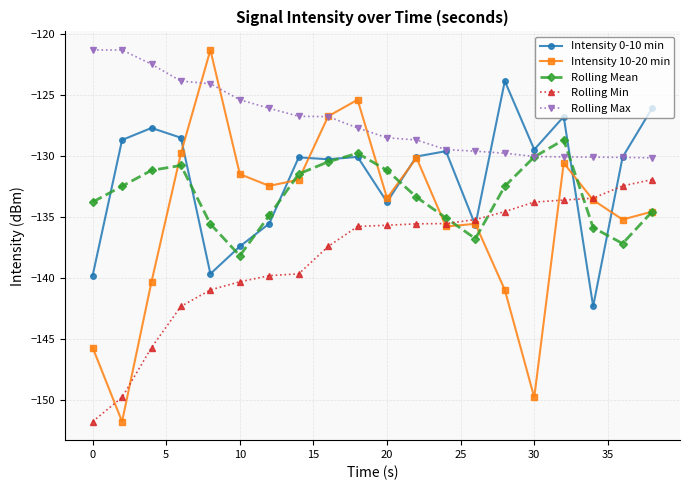

What is the difference between the maximum and minimum values in the Rolling Mean series?

9.5